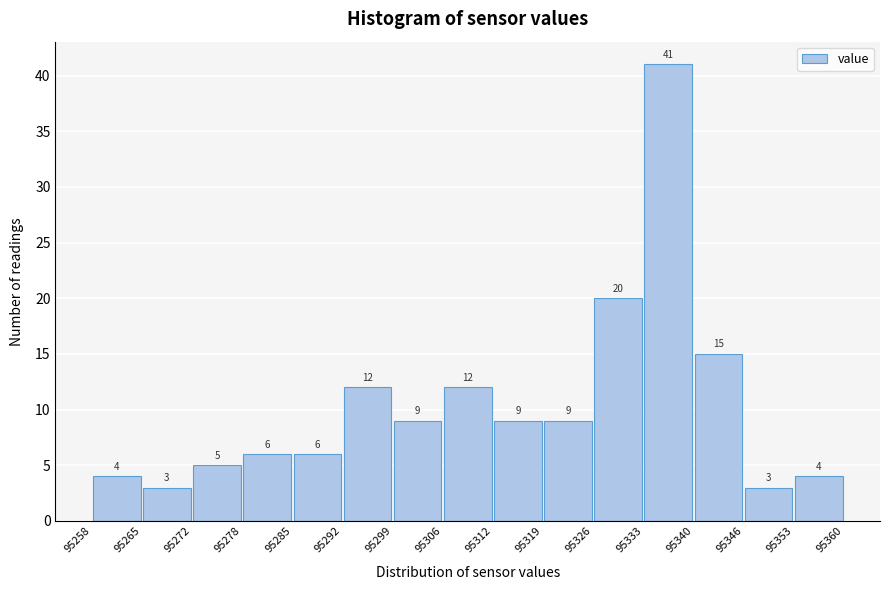

Reading left to right, list every bar in this chart as the range it spans on the x-axis followed by its height.

95258 to 95265: 4
95265 to 95272: 3
95272 to 95278: 5
95278 to 95285: 6
95285 to 95292: 6
95292 to 95299: 12
95299 to 95306: 9
95306 to 95312: 12
95312 to 95319: 9
95319 to 95326: 9
95326 to 95333: 20
95333 to 95340: 41
95340 to 95346: 15
95346 to 95353: 3
95353 to 95360: 4